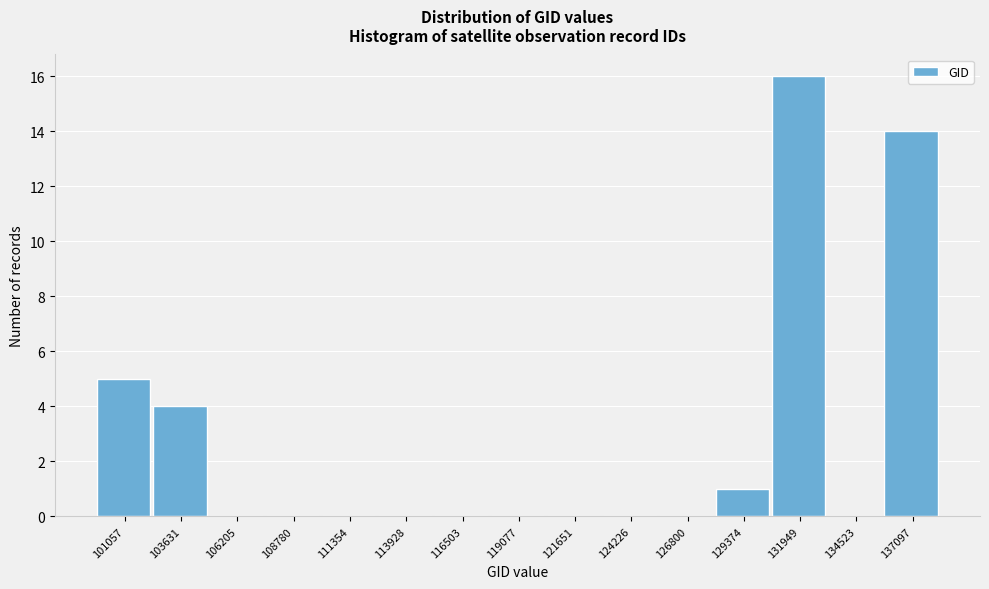

Reading left to right, what are all the values shown in this chart?

101057=5	103631=4	106205=0	108780=0	111354=0	113928=0	116503=0	119077=0	121651=0	124226=0	126800=0	129374=1	131949=16	134523=0	137097=14